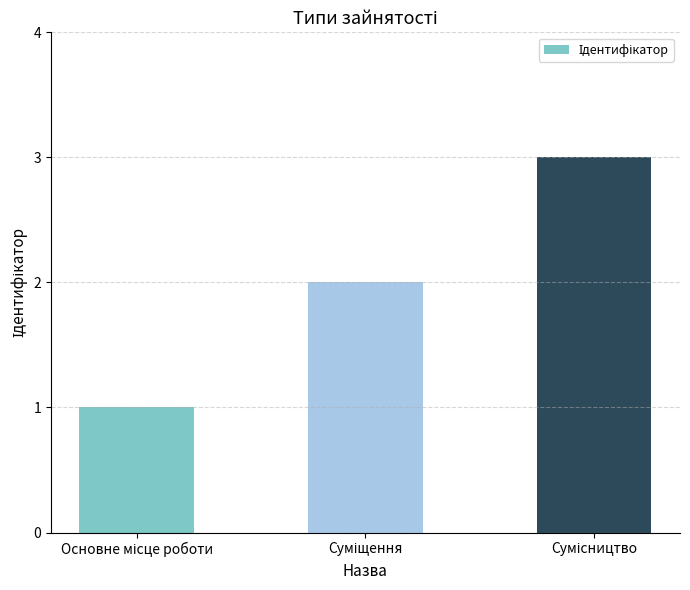

How many bars are there in total?

3